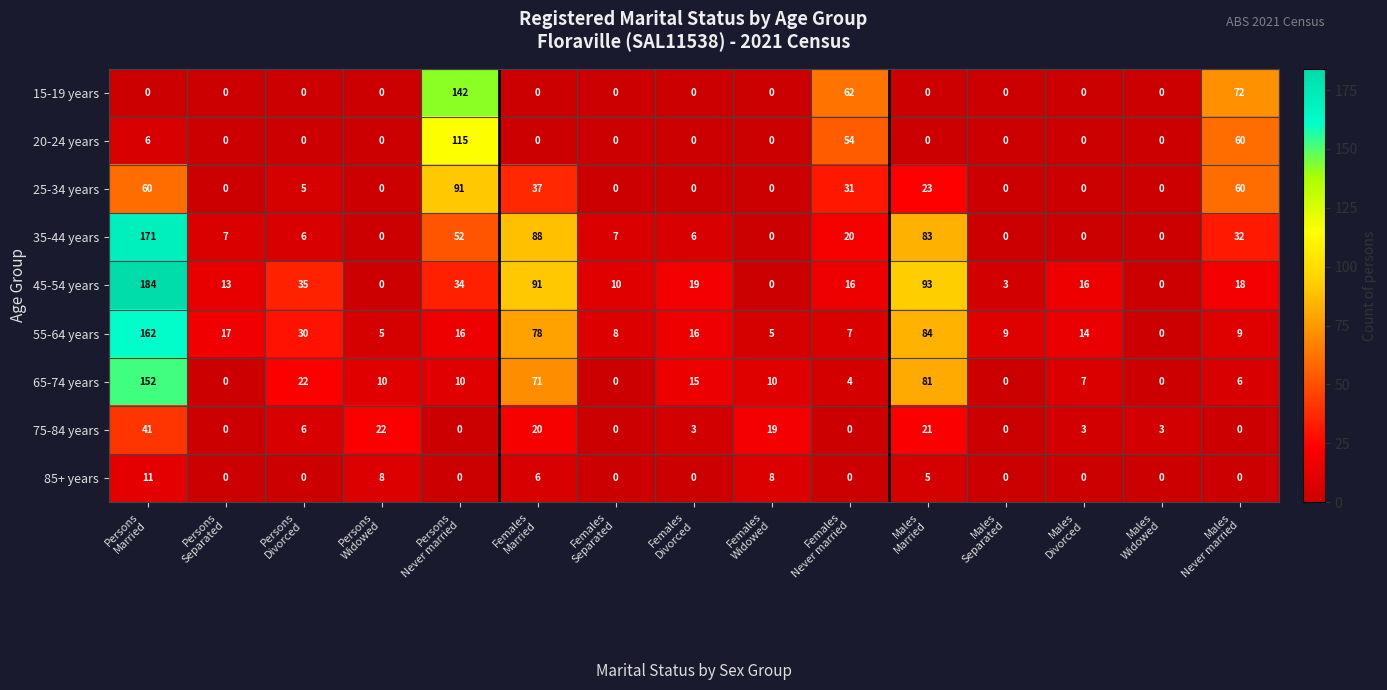

What is the difference between the maximum and second lowest values in the 65-74 years series?

152